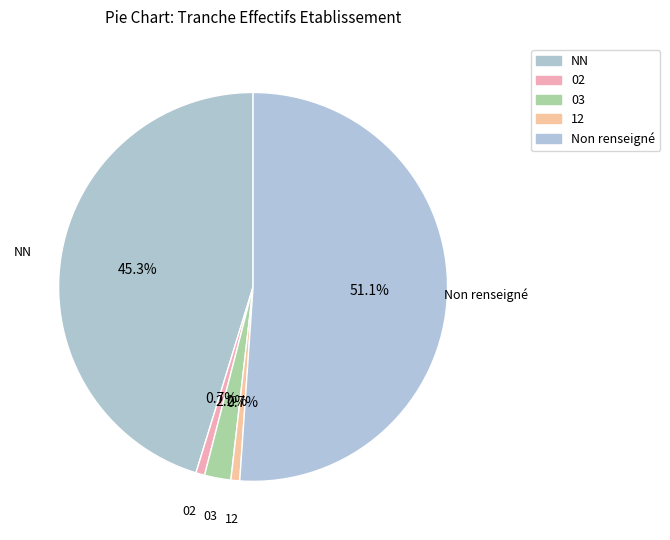

How many segments does this pie chart have?

5